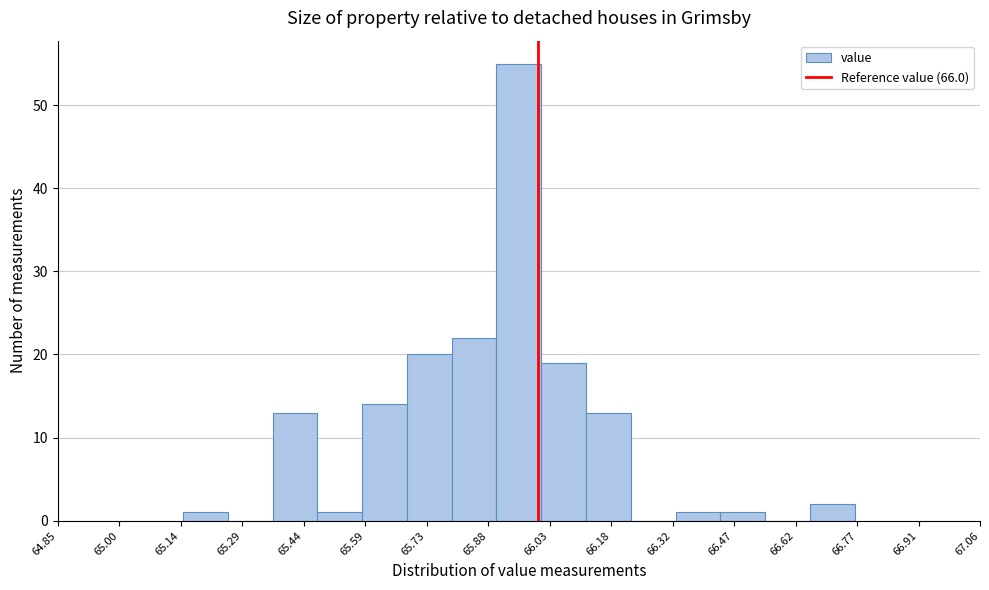

How tall is the bar that spans 65.36 to 65.48 on the x-axis? Neither the bar edges nor the heights are printed on the chart, so give them approximately, as read against the axes.

13